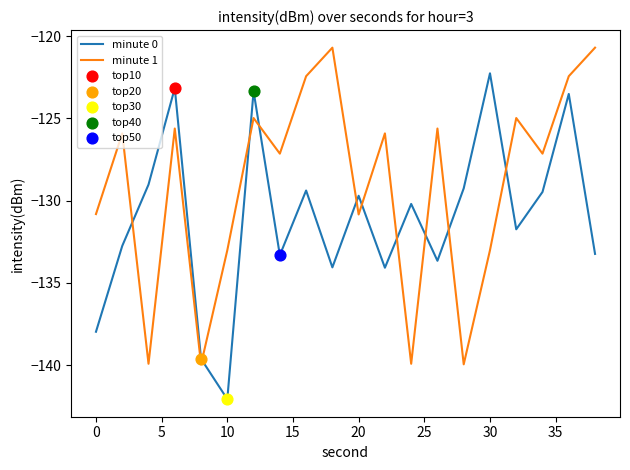

Which series has the largest total across all categories?

minute 1